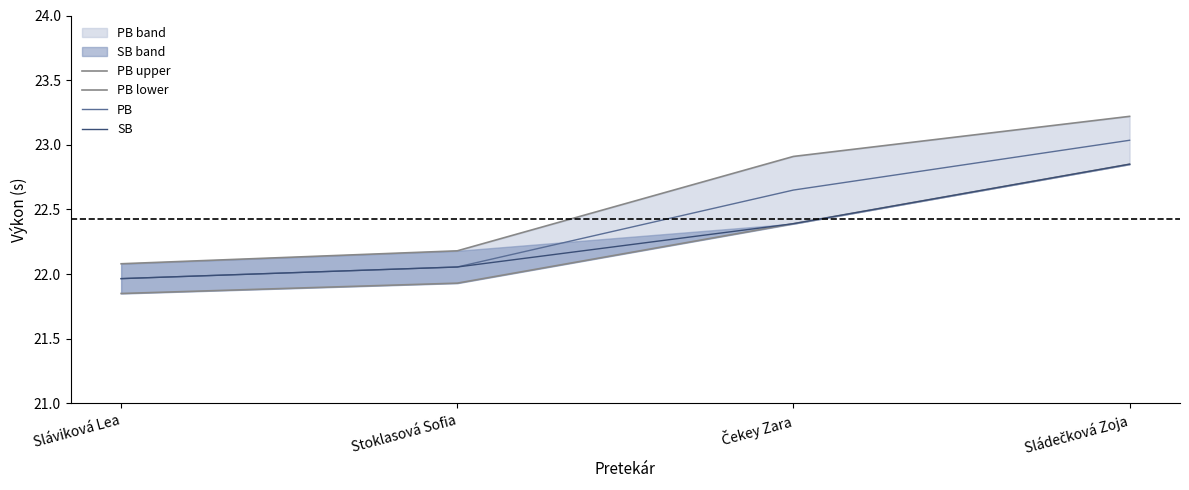

At Stoklasová Sofia, list the series in order from largest to smallest.

PB upper, PB, SB, PB lower